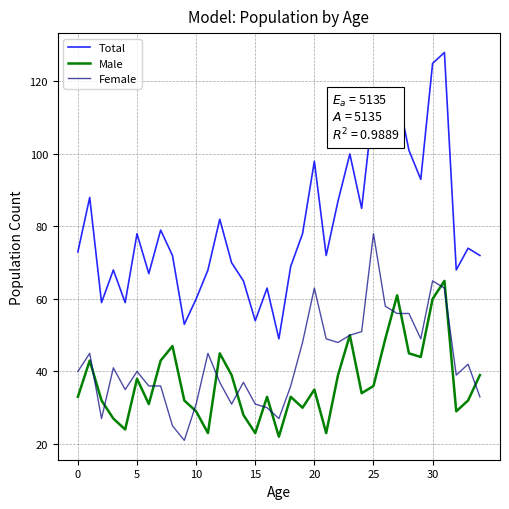

Which series has the largest total across all categories?

Total